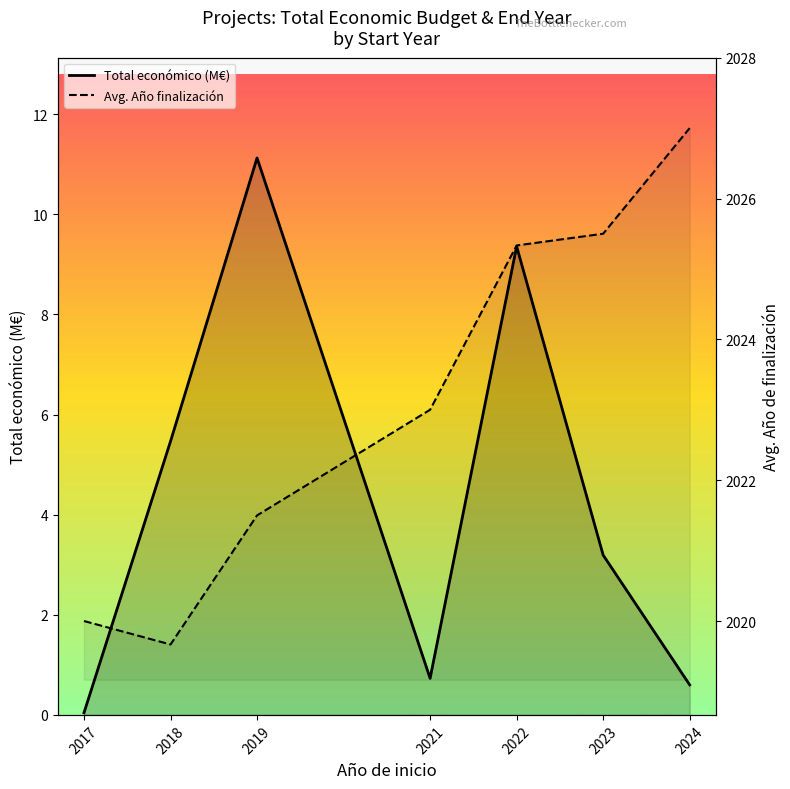

True or false: Avg. Año finalización has more than 1 interior local peaks.

False